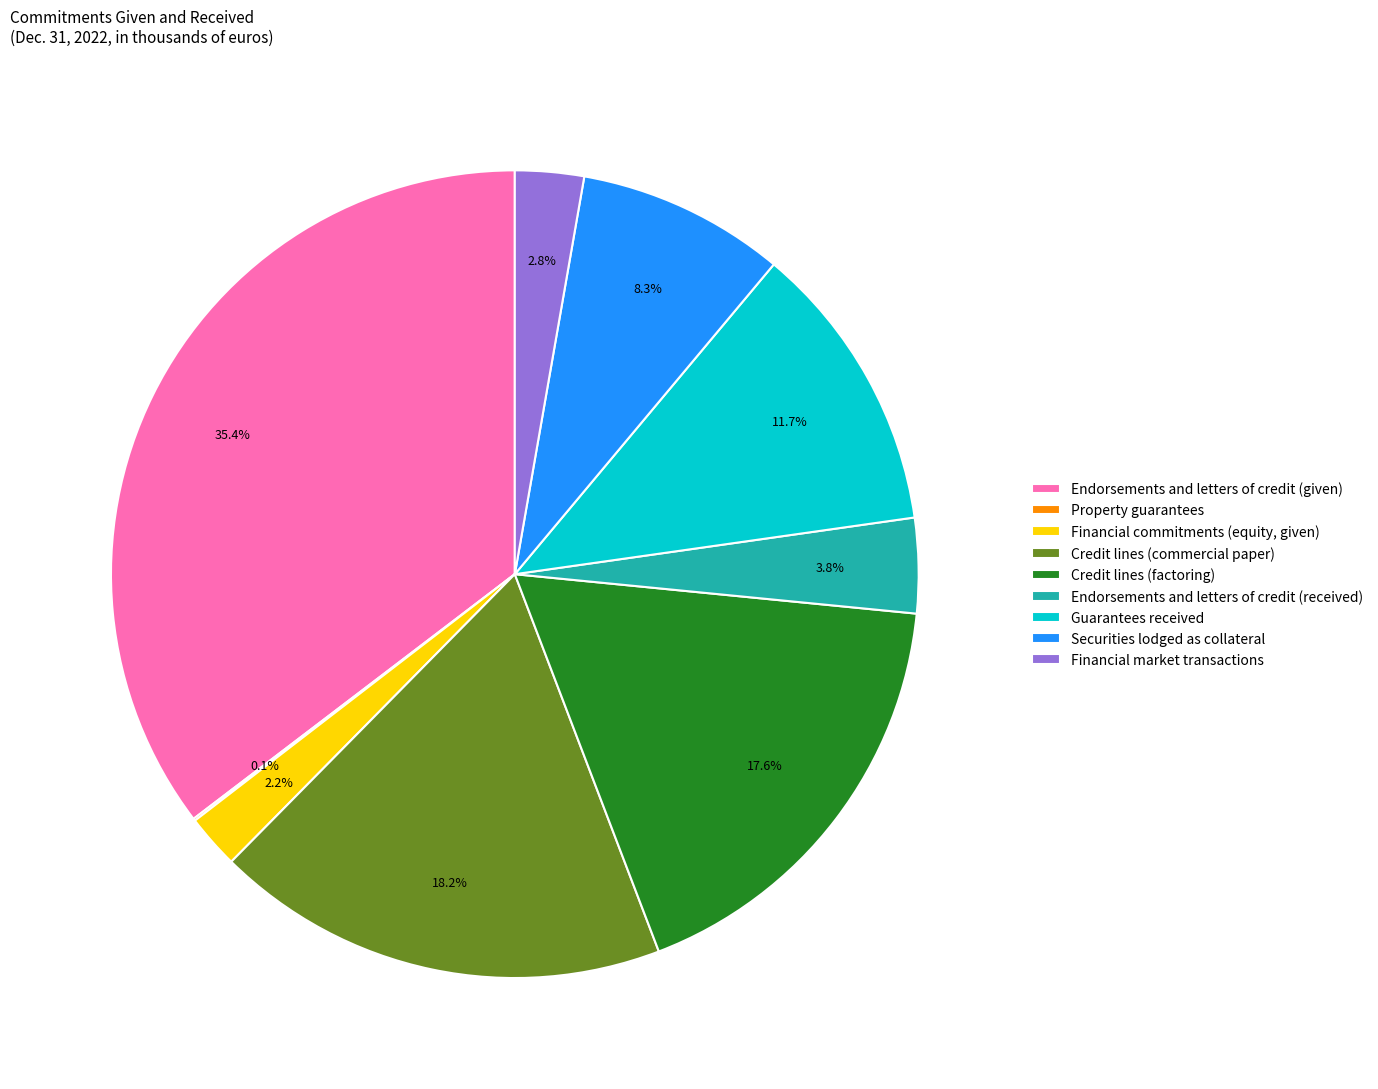

To the nearest percent, what percentage of the pie is Financial commitments (equity, given)?

2%